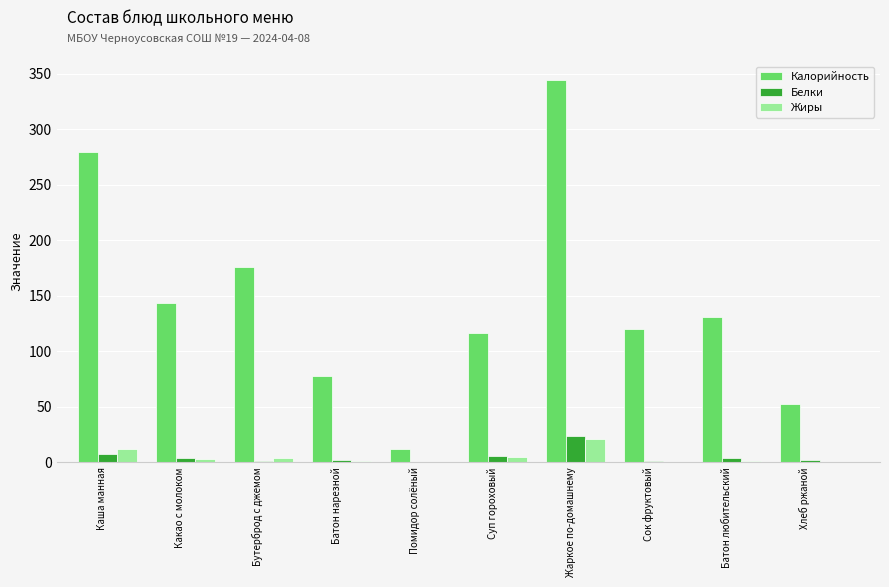

What is the difference between the Калорийность values at Бутерброд с джемом and Хлеб ржаной?

123.8